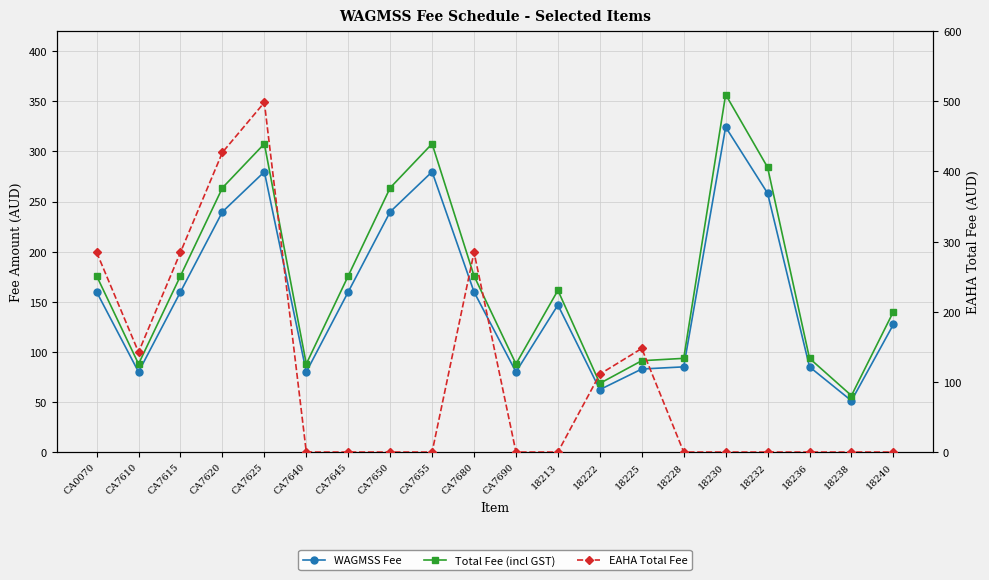

How many lines are shown in the chart?

3